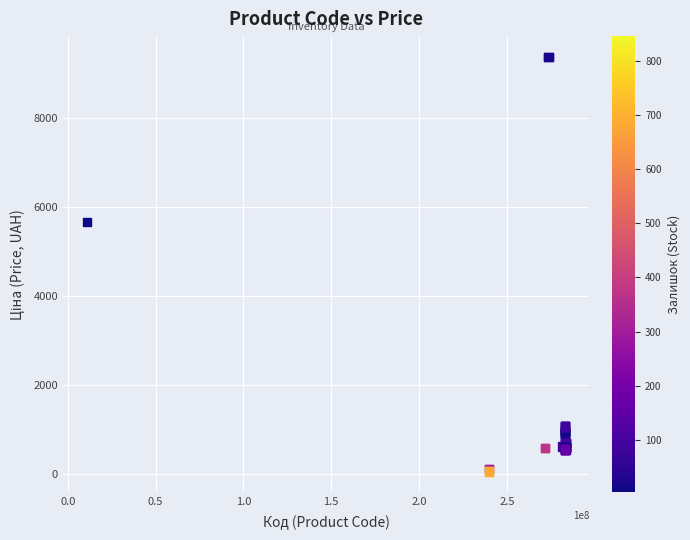

What Y value in the scatter plot is closest to 4720?

5673.8